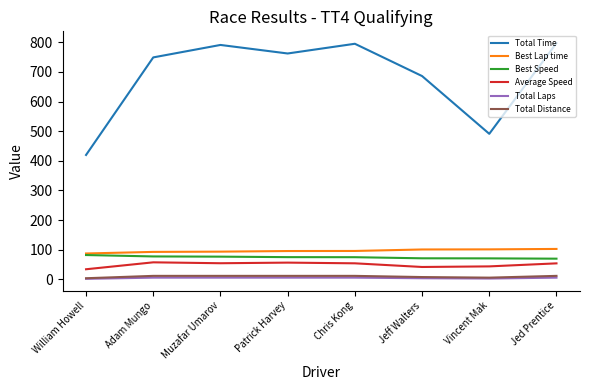

What is the total value across all series at Jeff Walters?

912.3